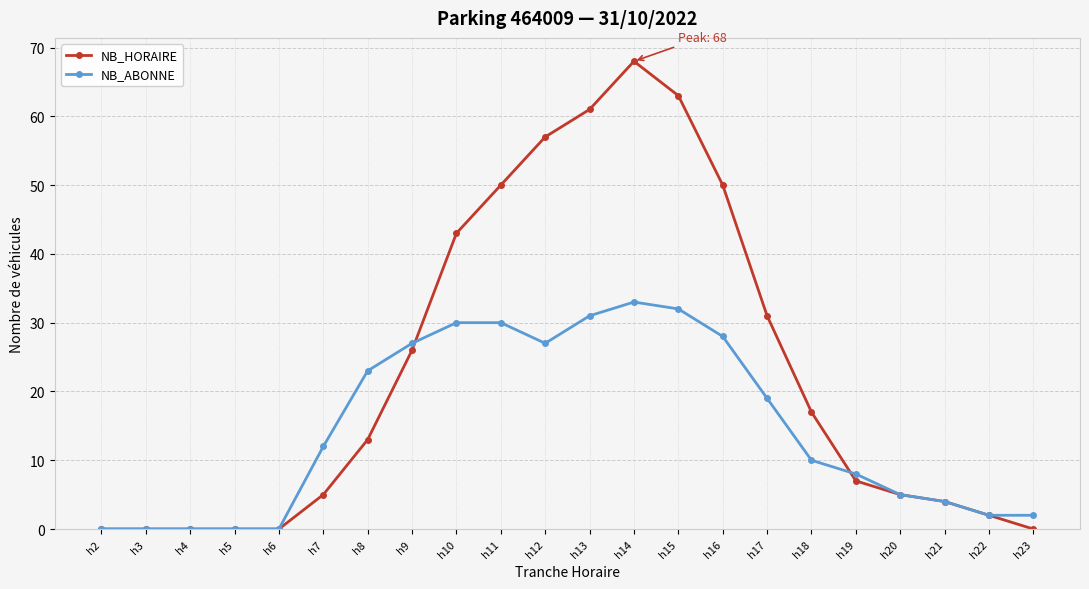

The value of NB_ABONNE at h5 is 0. True or false?

True